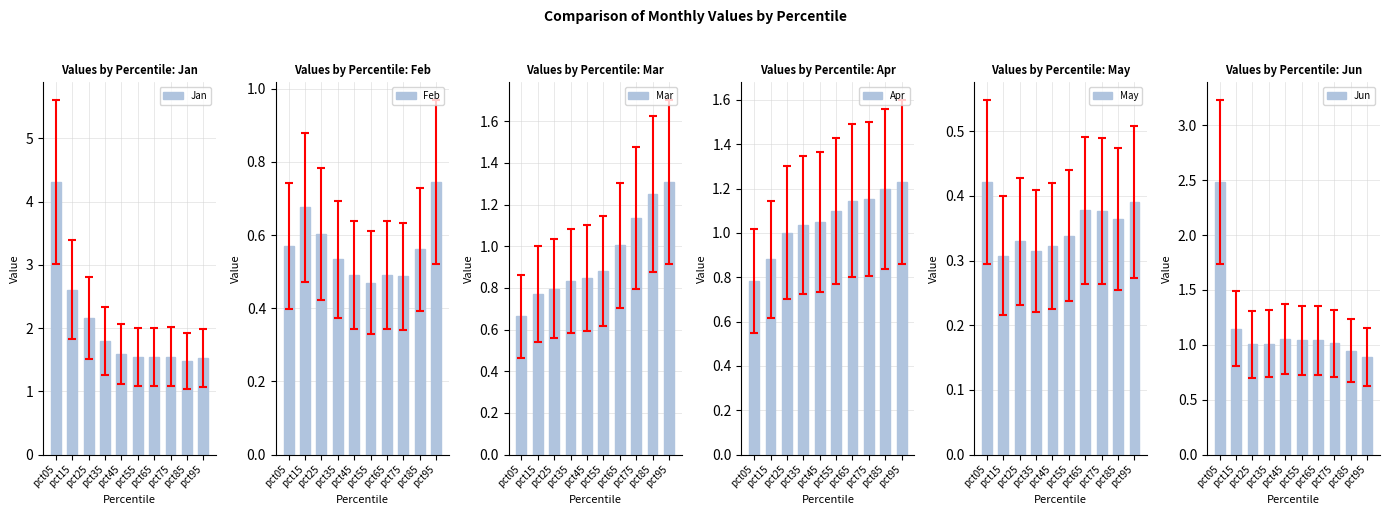

What is the value of the Mar bar at the 2nd from the left?

0.8